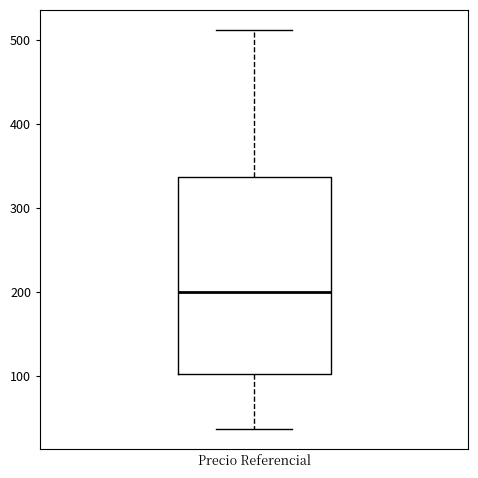

Transcribe this box plot: give where the median line is, the range the box spans, and where the two whiskers end, as read against the y-axis. The values are not printed on the chart, so give them approximately, as read against the axis.

median 200, box 100 to 340, whiskers 40 to 510